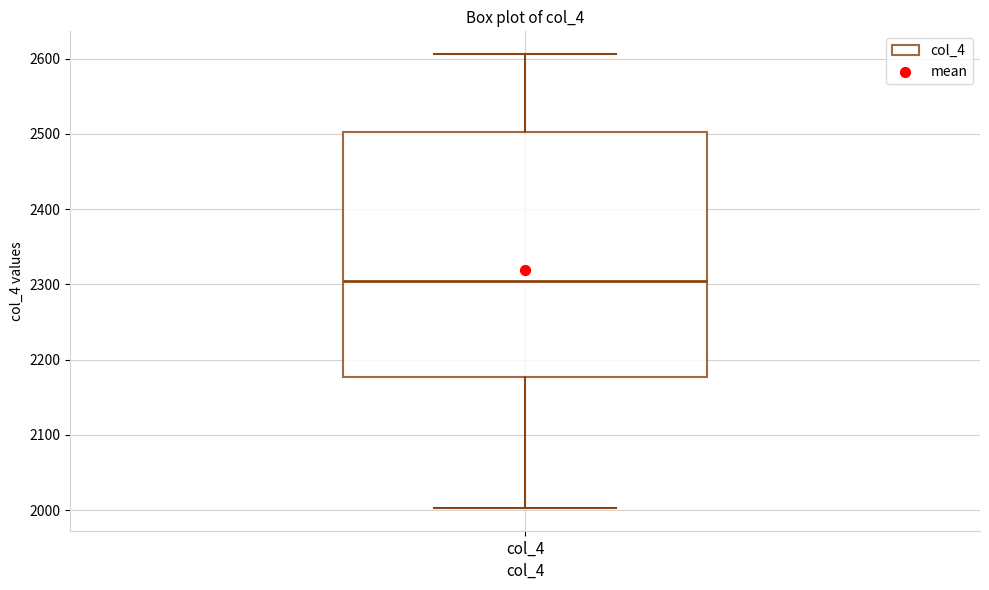

Where is the lower edge of the box for col_4 on the y-axis? The values are not printed on the chart, so give them approximately, as read against the axis.

2180